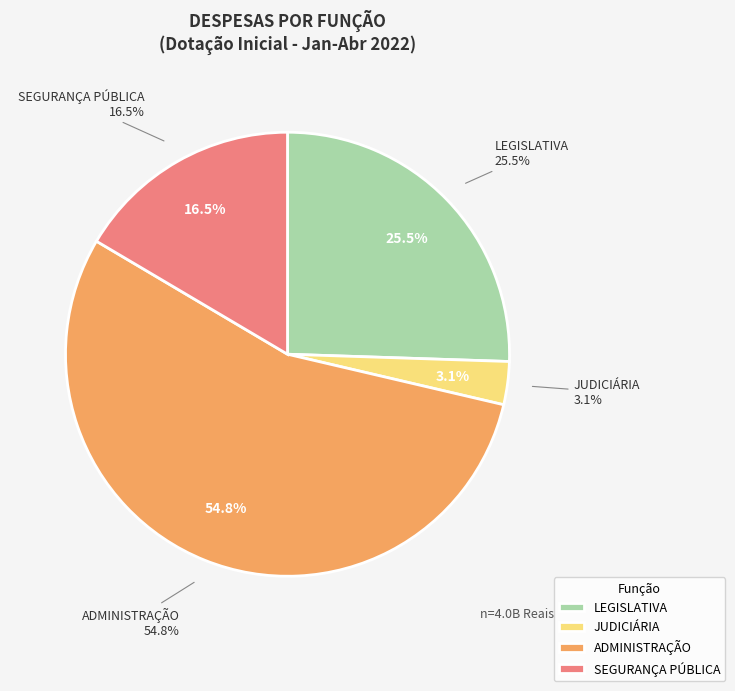

Is ADMINISTRAÇÃO the majority of the pie?

No